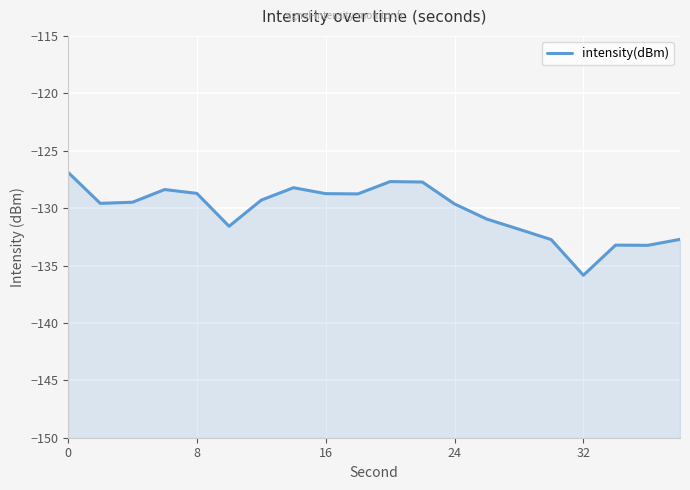

What is the value of the 16th point from the left?

-132.7